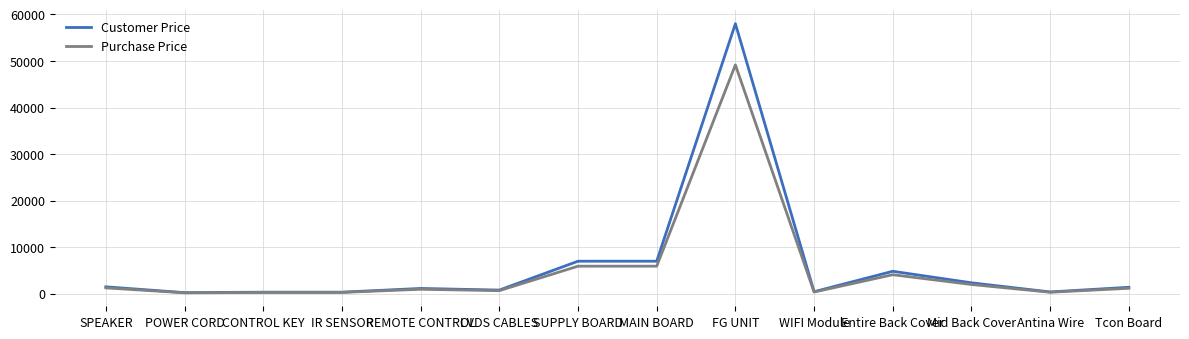

The Purchase Price series shows 23961.5 at FG UNIT. True or false?

False